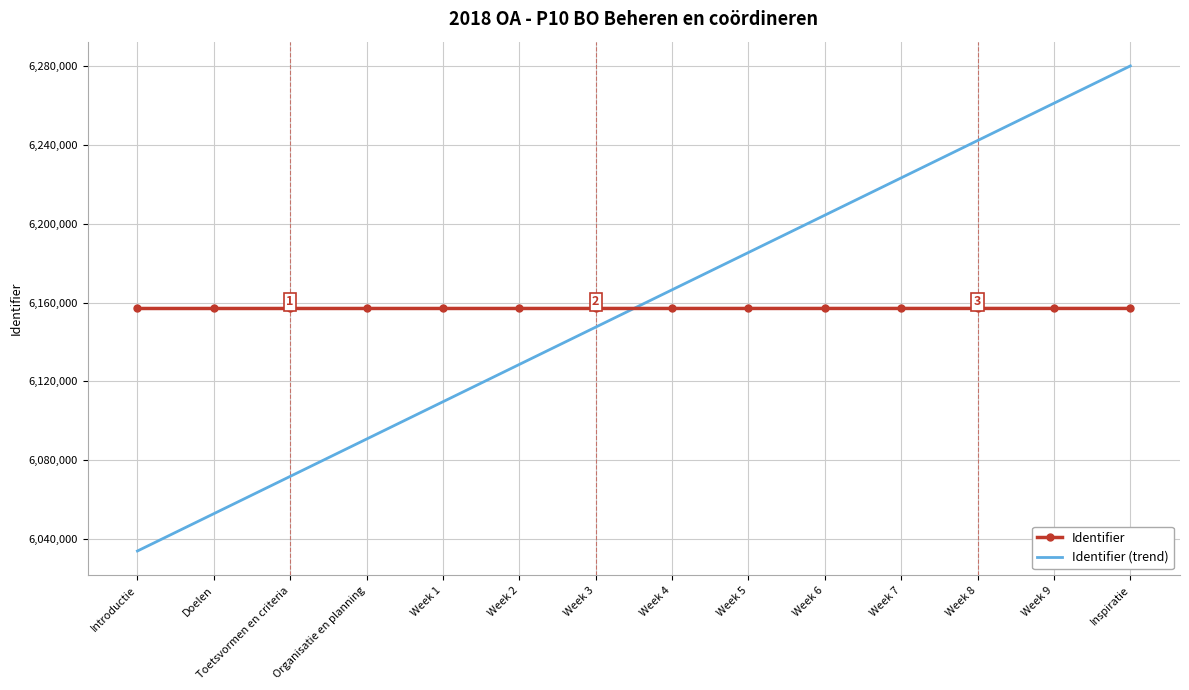

What position from the right is Inspiratie?

1